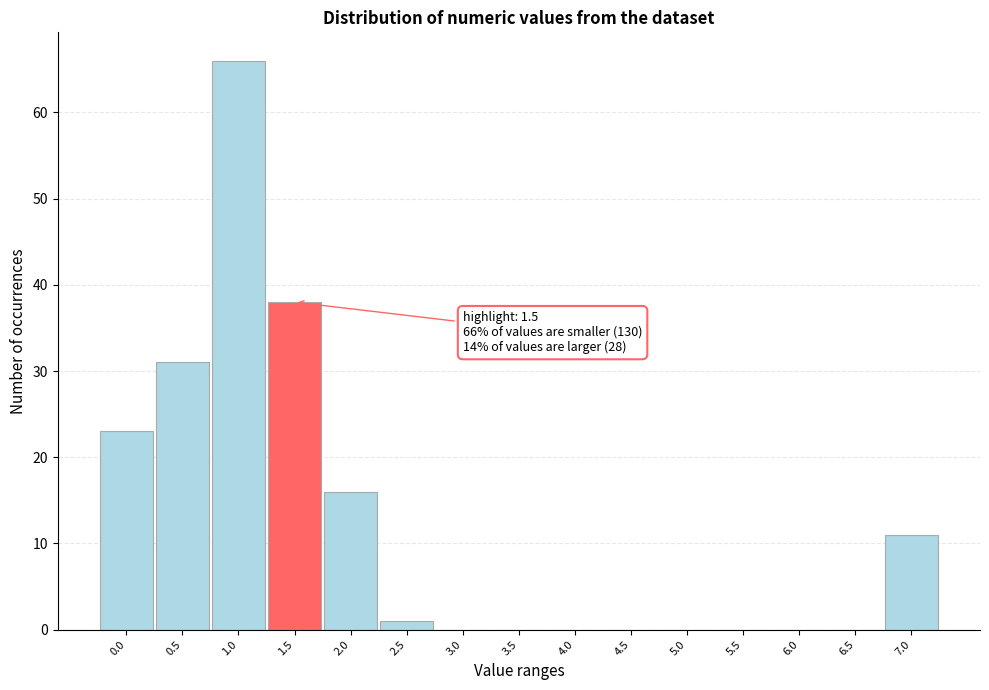

Reading left to right, extract all data points from this chart.

0.0=23	0.5=31	1.0=66	1.5=38	2.0=16	2.5=1	3.0=0	3.5=0	4.0=0	4.5=0	5.0=0	5.5=0	6.0=0	6.5=0	7.0=11